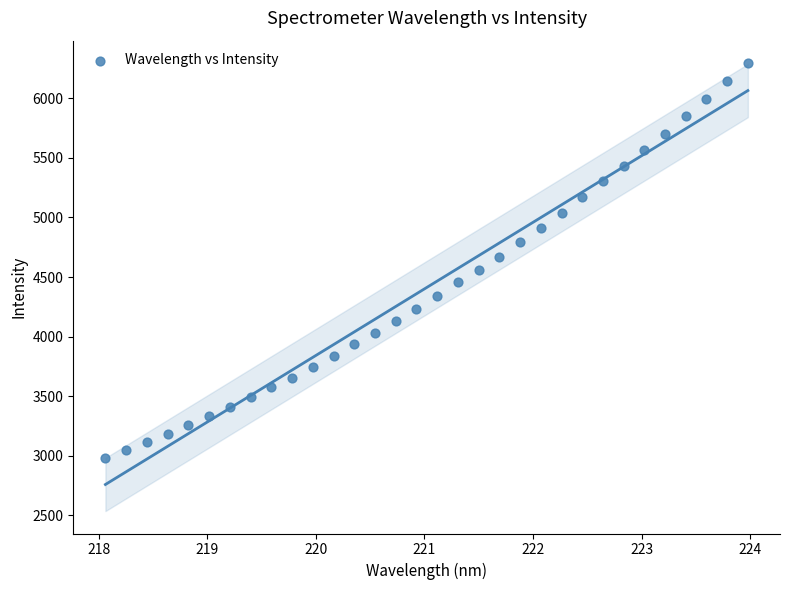

What is the range of Y values (max minus min)?

3315.2